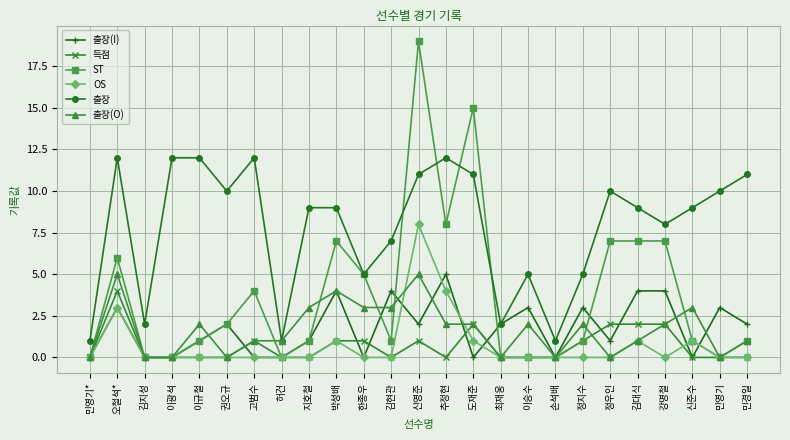

True or false: ST has a value of 1 at 한종우.

False